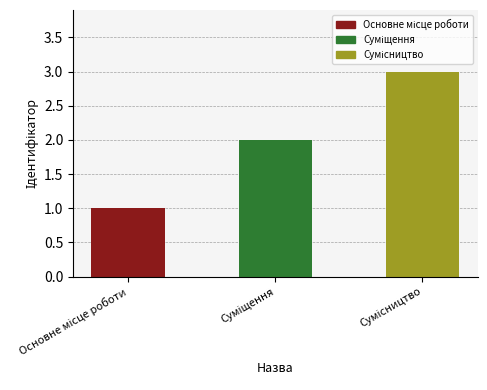

Rank the categories by value from lowest to highest.

Основне місце роботи, Суміщення, Сумісництво